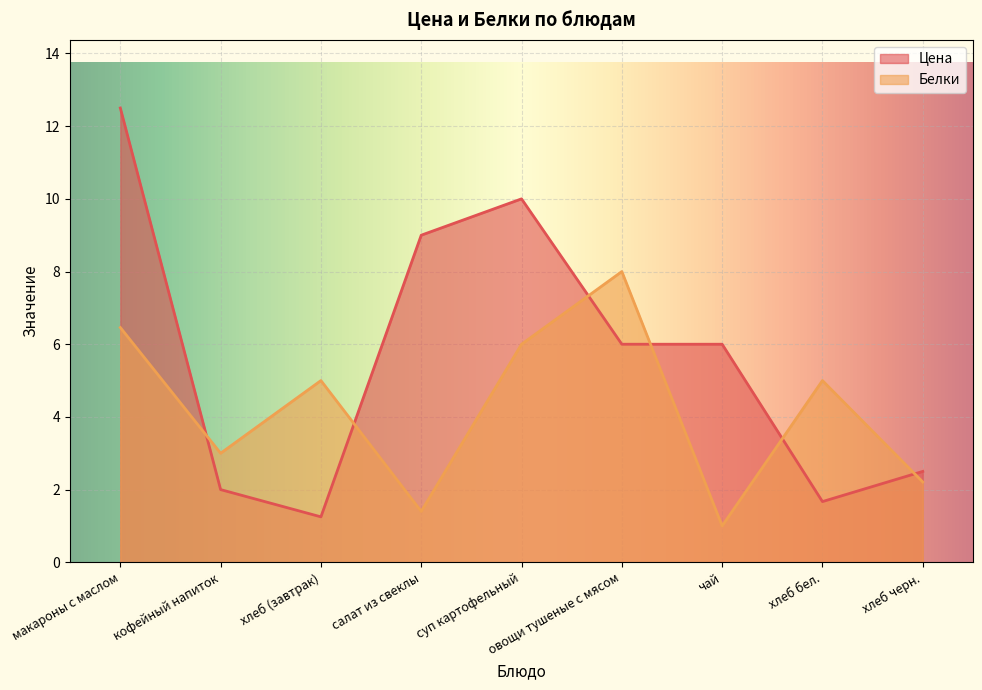

What is the value of the Белки point at the 5th from the left?

6.0